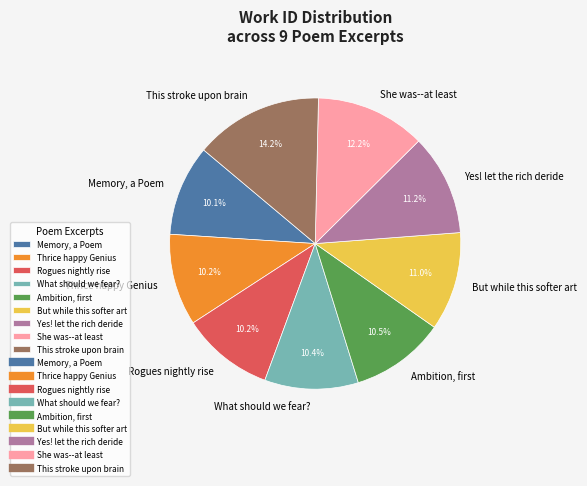

What is the largest slice in the pie chart?

This stroke upon brain